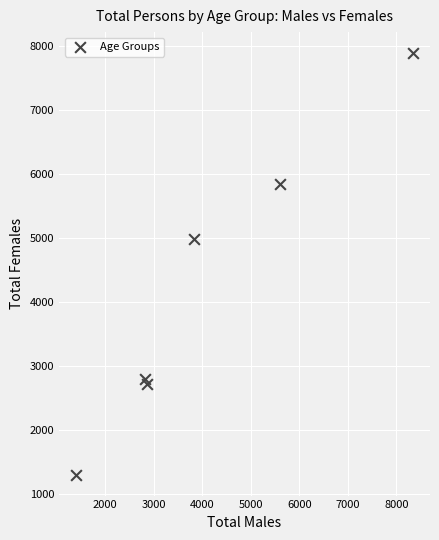

What Y value in the scatter plot is closest to 4600?

4989